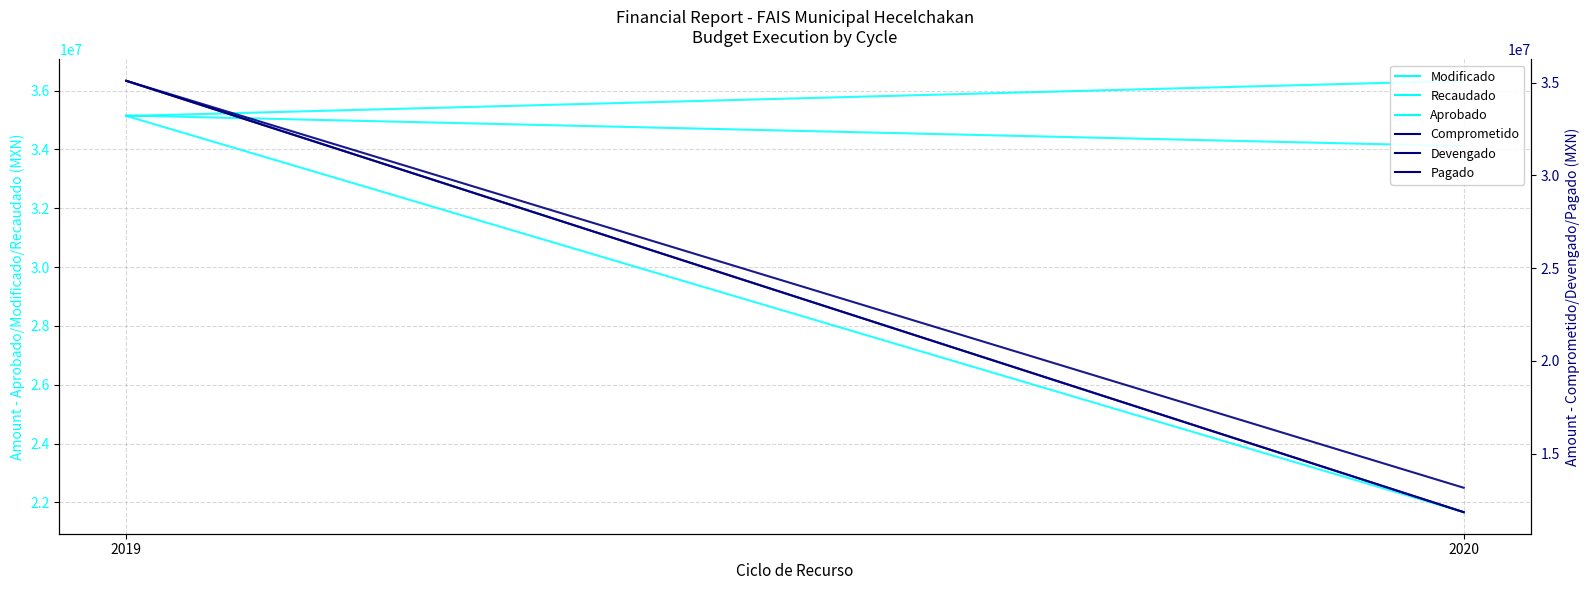

Does the chart display data point markers on the line(s)?

No